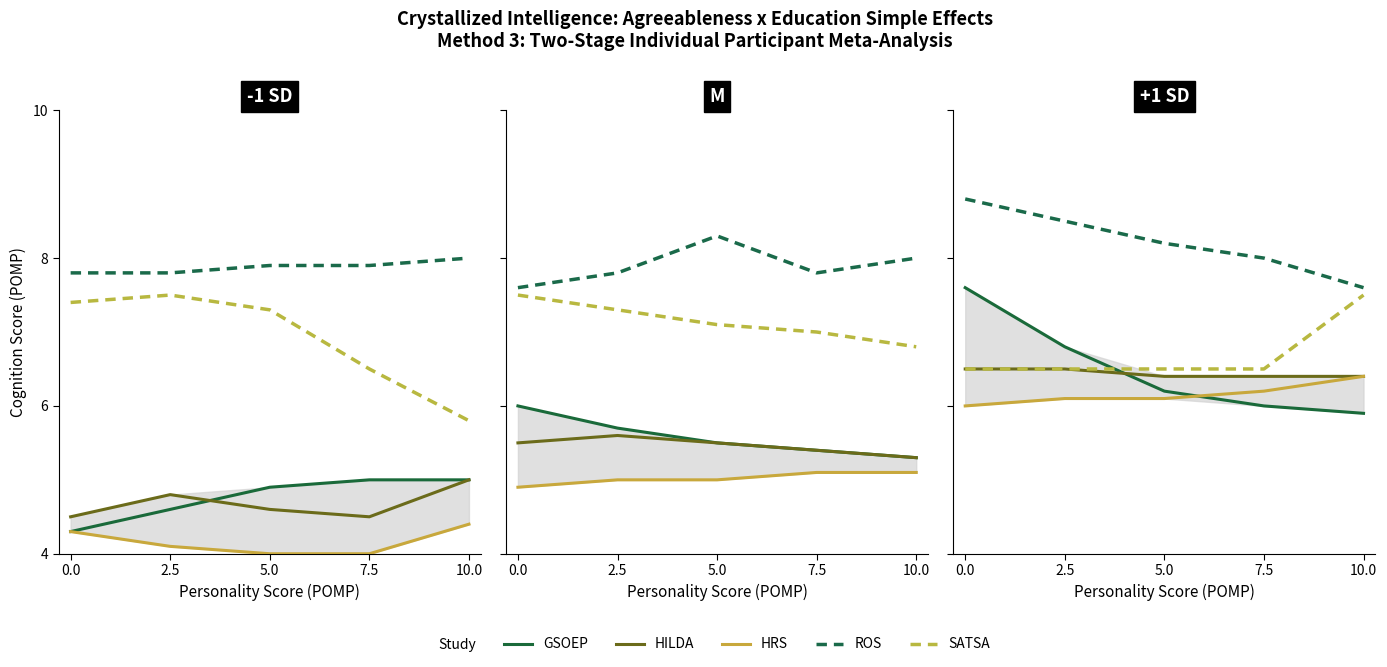

True or false: HRS and SATSA cross at least once.

False